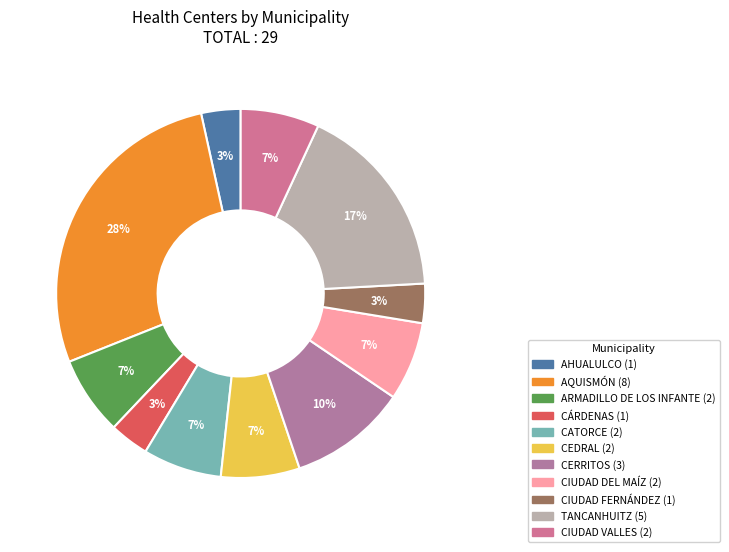

How many segments does this pie chart have?

11